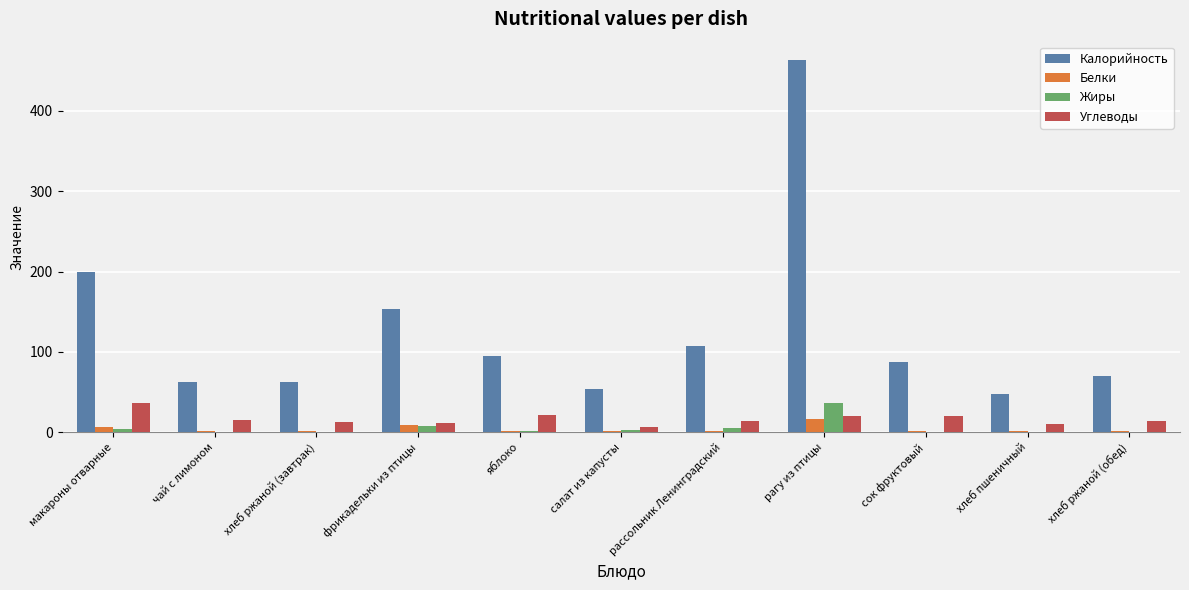

Where is Калорийность nearest to the value 255?

макароны отварные